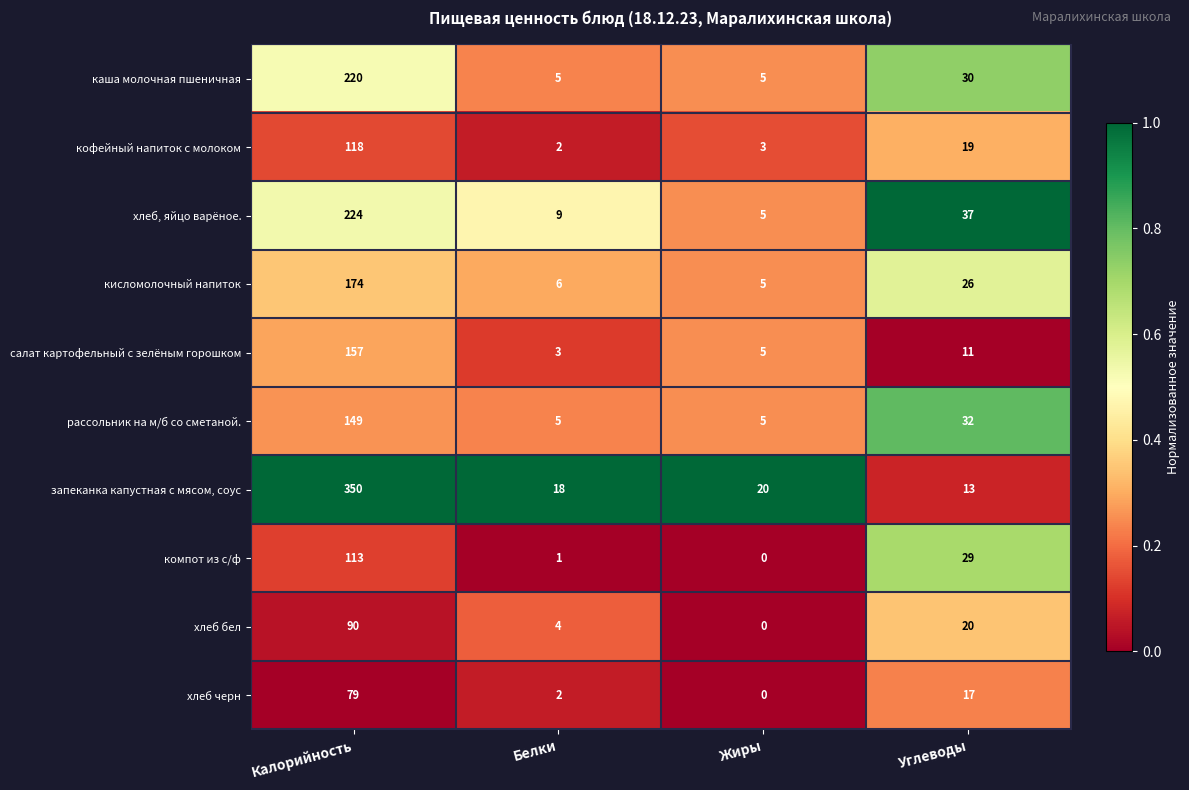

Is it true that каша молочная пшеничная equals 30 at Углеводы?

True